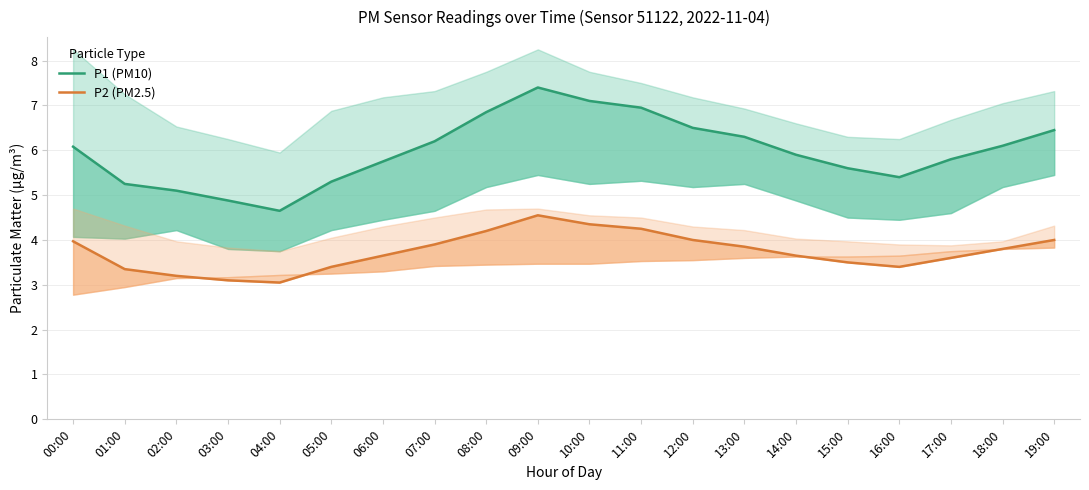

At which label does P1 (PM10) reach its peak?

09:00